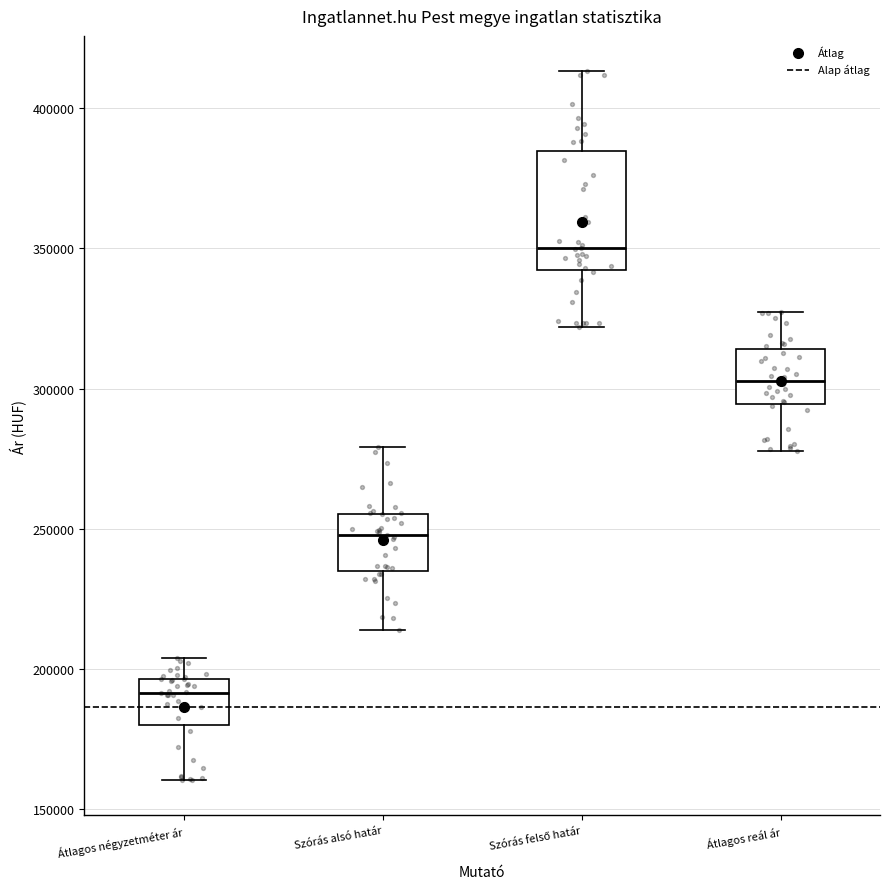

Reading left to right, read every box against the y-axis: the position of its median line, the range the box covers, and the ends of its whiskers. The values are not printed on the chart, so give them approximately, as read against the axis.

Átlagos négyzetméter ár: median 190000, box 180000 to 195000, whiskers 160000 to 205000
Szórás alsó határ: median 250000, box 235000 to 255000, whiskers 215000 to 280000
Szórás felső határ: median 350000, box 340000 to 385000, whiskers 320000 to 415000
Átlagos reál ár: median 305000, box 295000 to 315000, whiskers 280000 to 325000